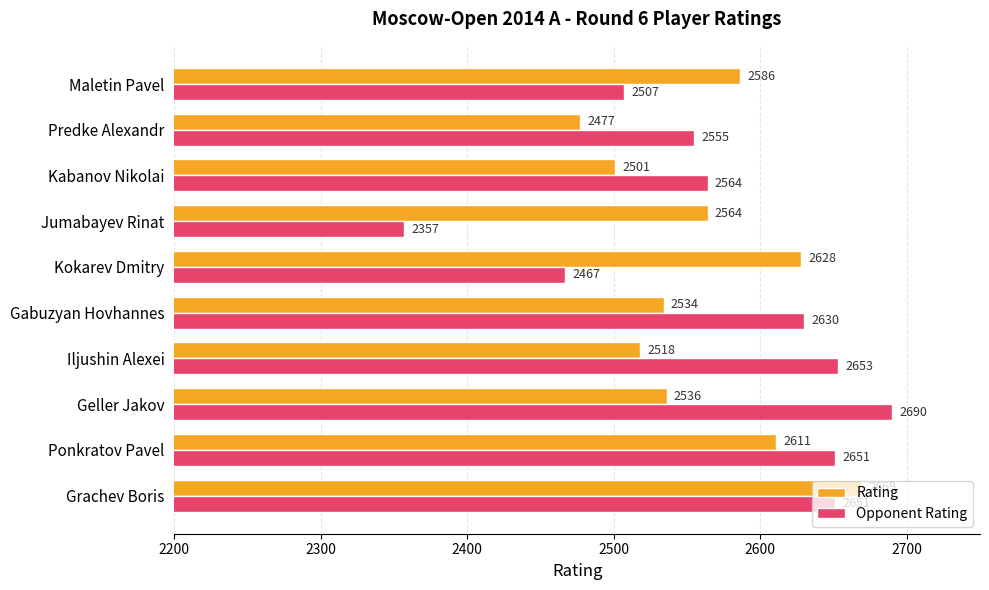

How many values in the Opponent Rating series are below 2630?

5